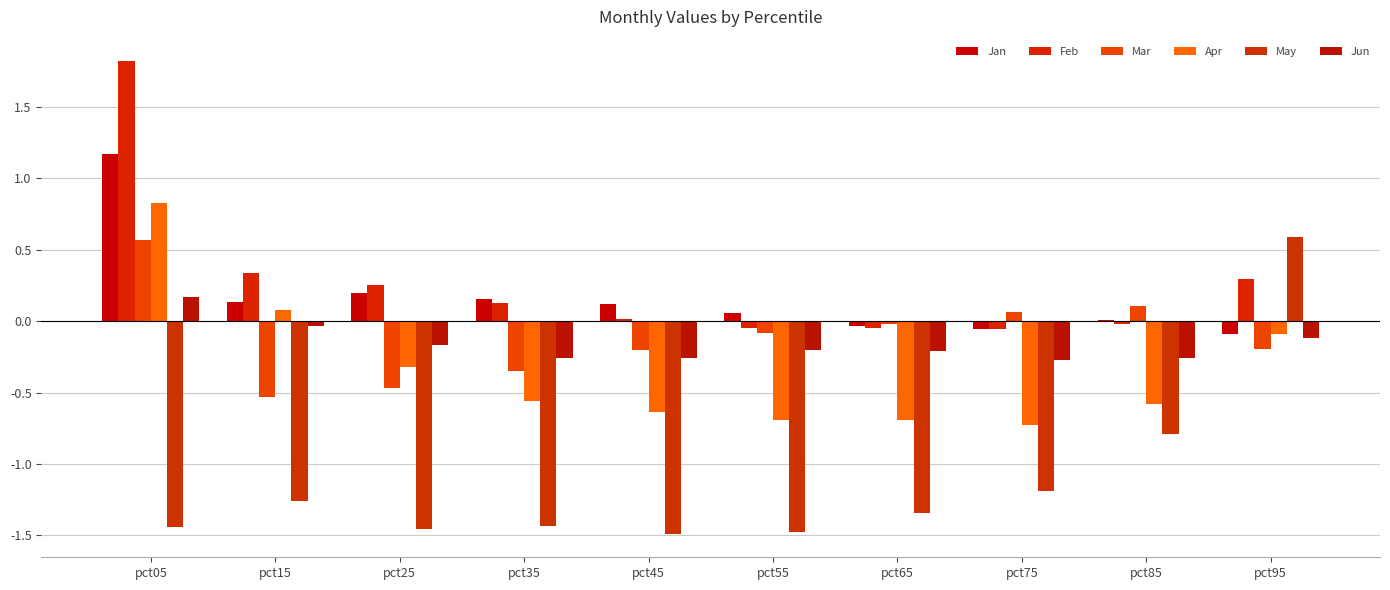

What are all the series names shown in the legend?

Jan, Feb, Mar, Apr, May, Jun